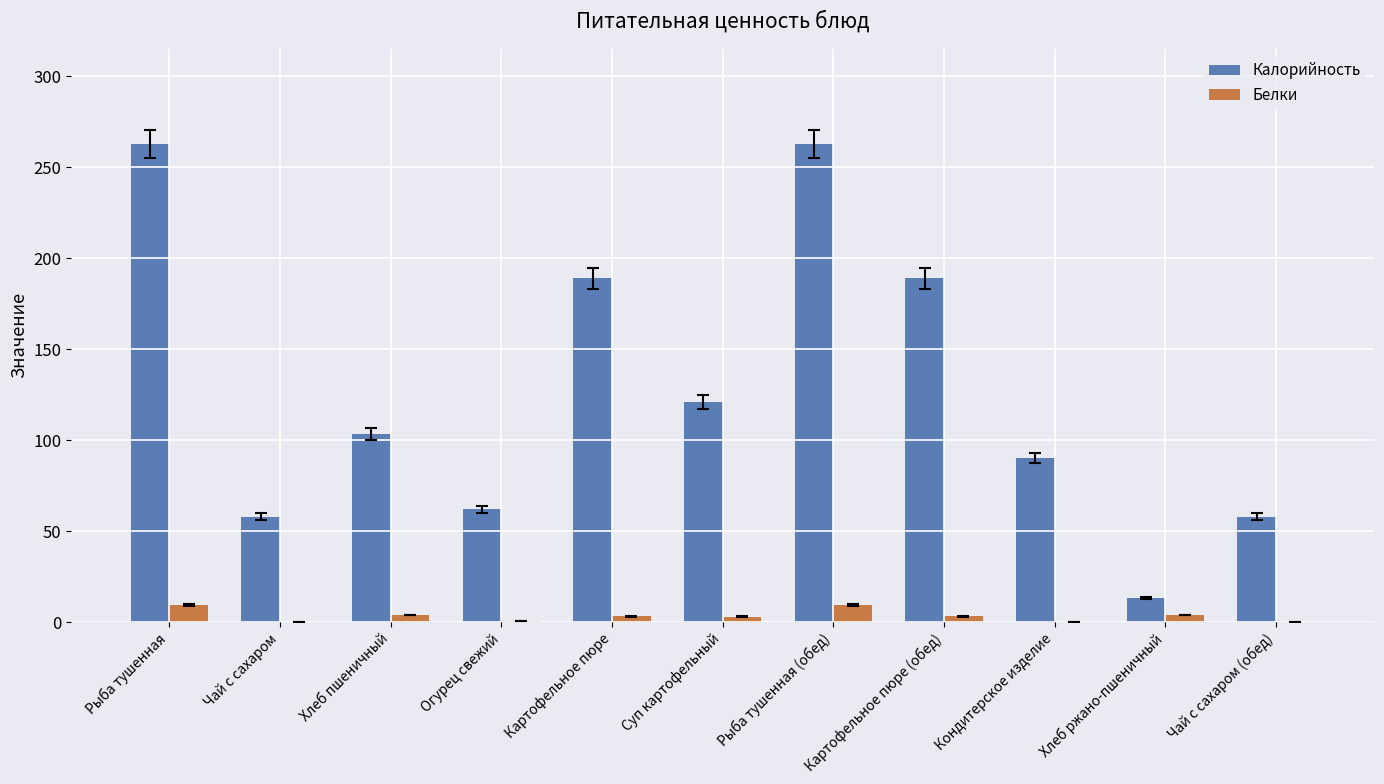

Which series has the largest total across all categories?

Калорийность